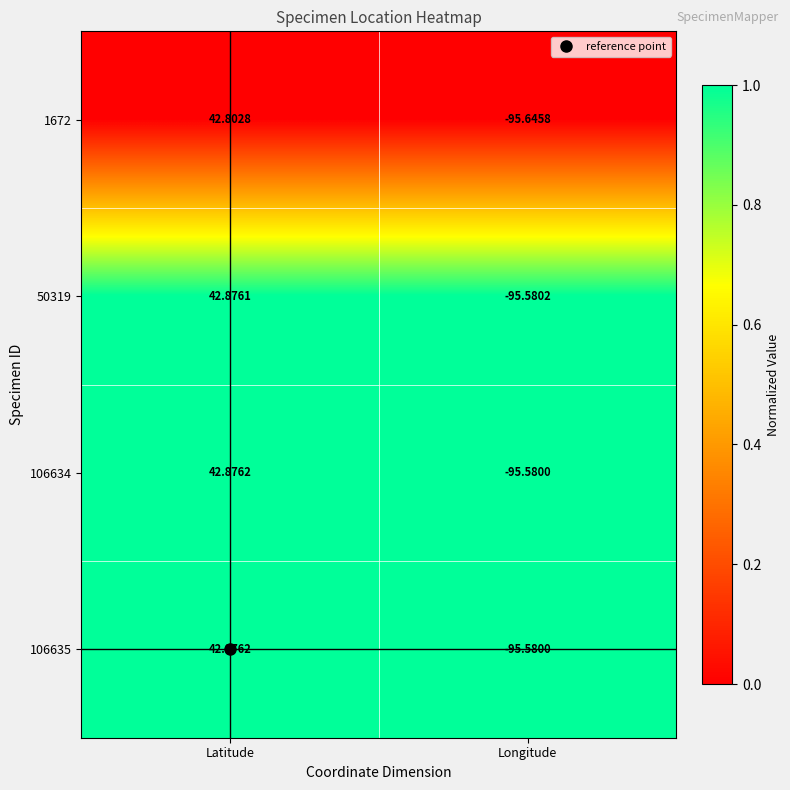

How many series are shown in this chart?

4